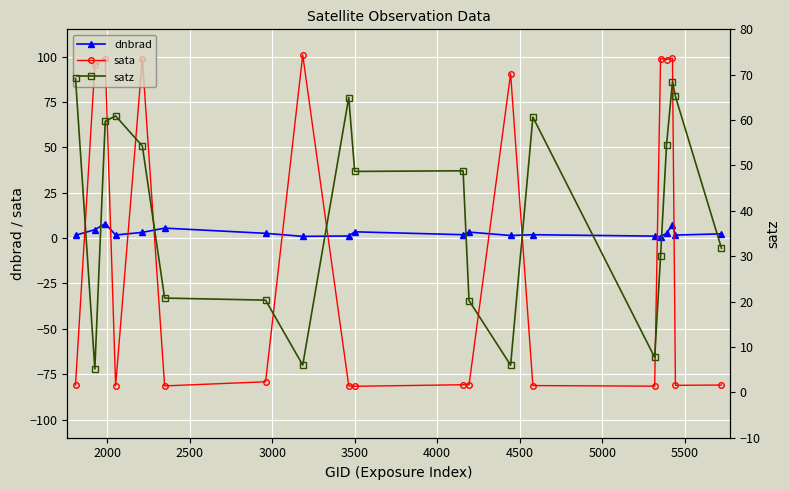

At how many categories does at least one series exceed 34?

15